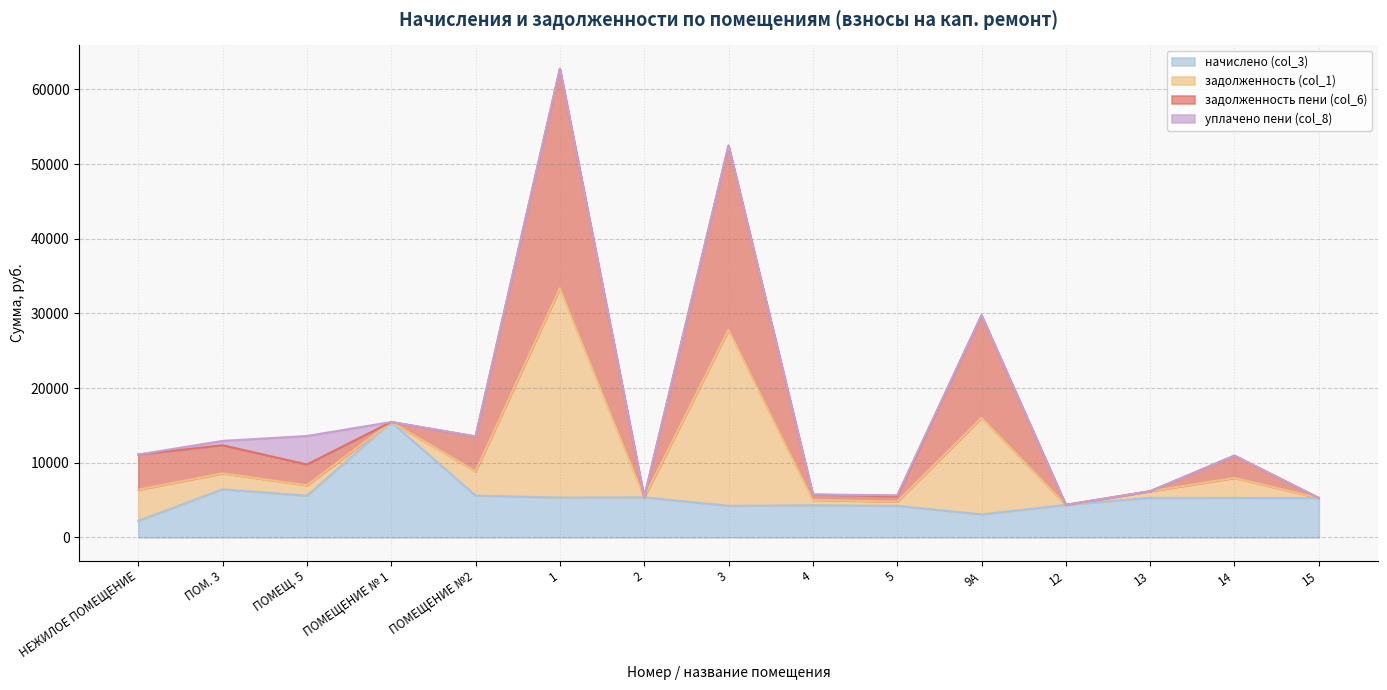

What is the total value across all series at 9А?

29736.0